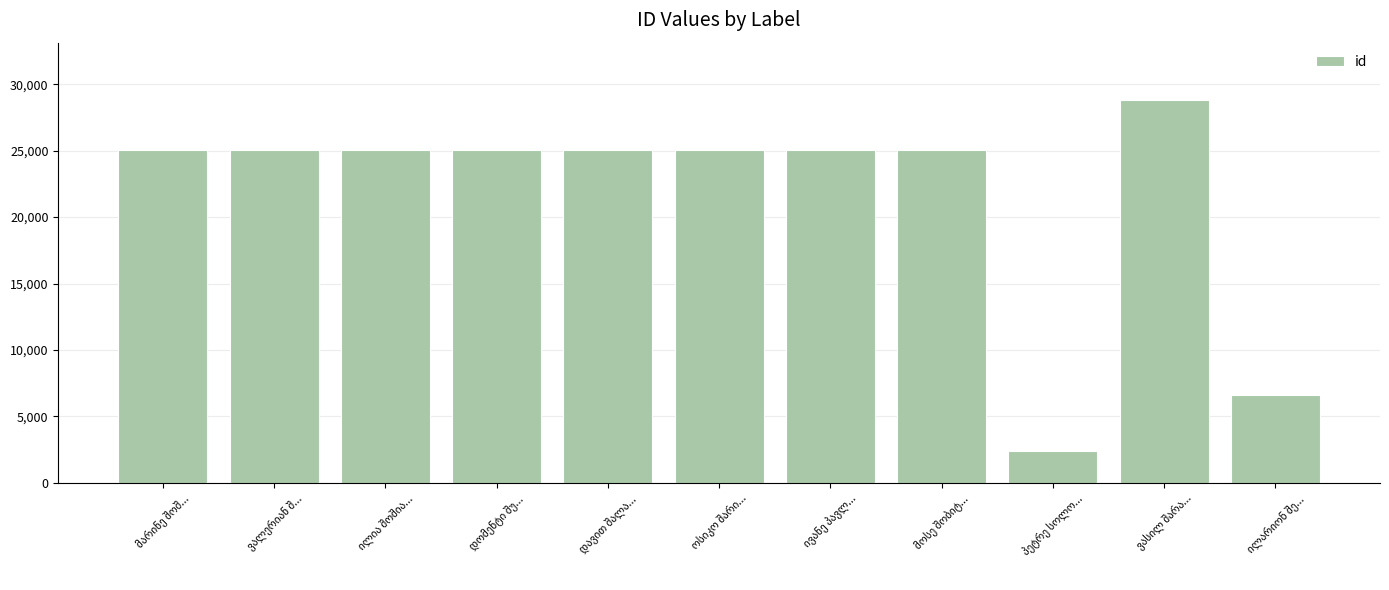

What is the smallest value displayed?

2423